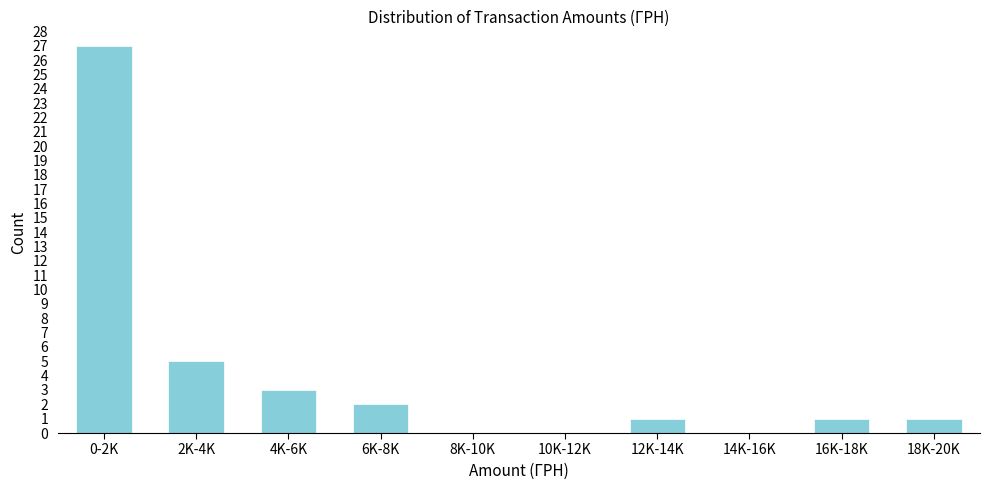

Reading left to right, transcribe all the data shown in this chart.

0-2K=27	2K-4K=5	4K-6K=3	6K-8K=2	8K-10K=0	10K-12K=0	12K-14K=1	14K-16K=0	16K-18K=1	18K-20K=1